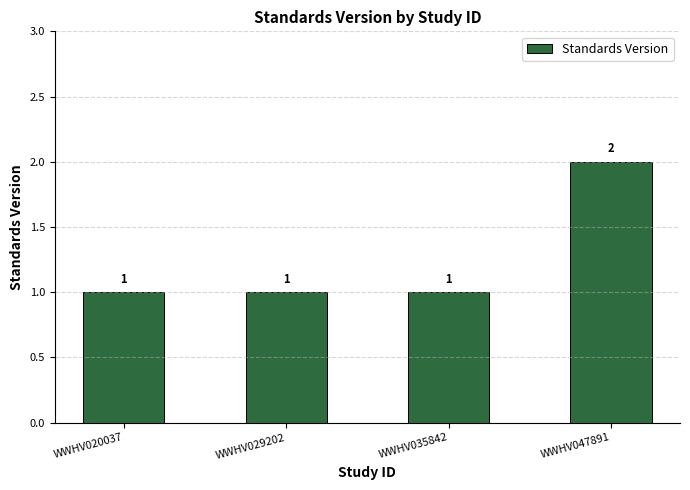

Does the chart contain any negative values?

No